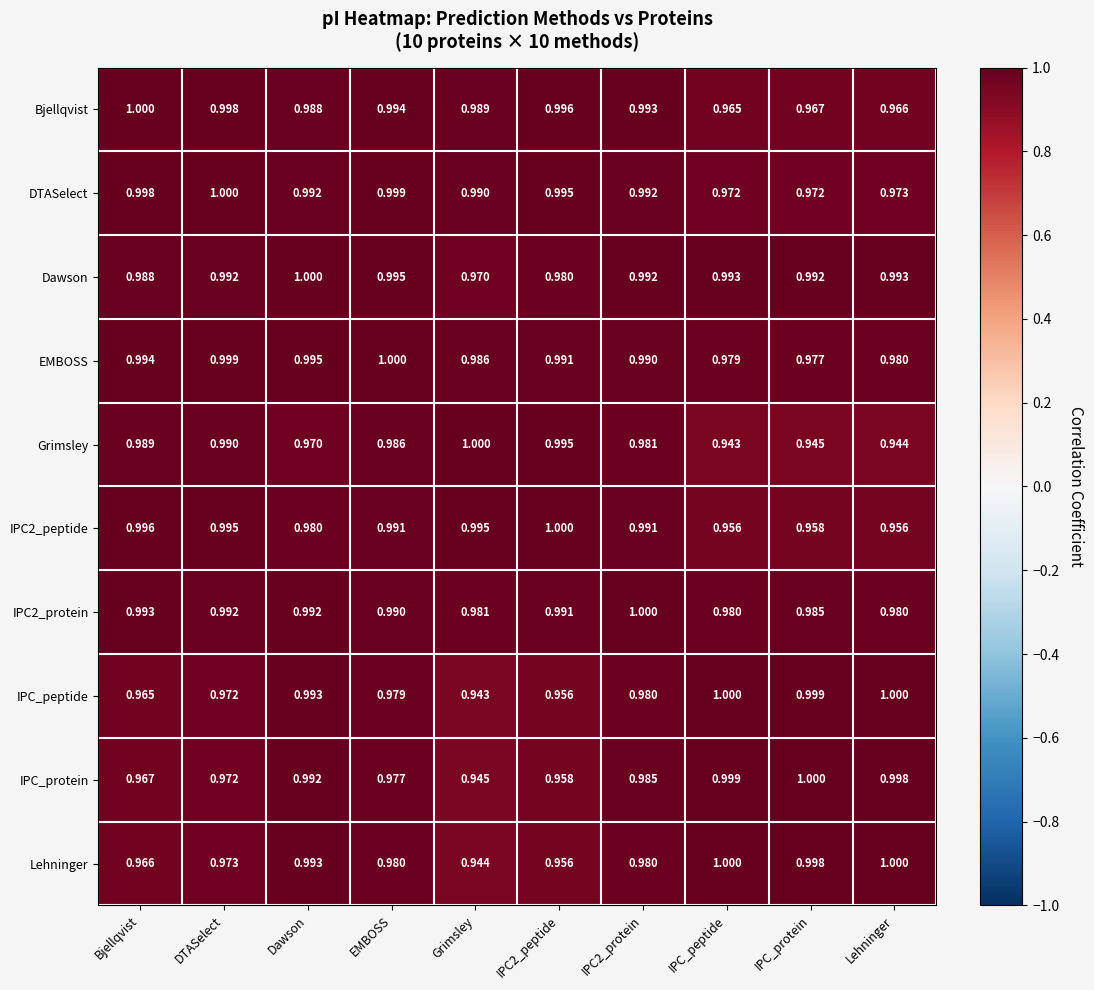

At which label does Grimsley reach its peak?

Grimsley